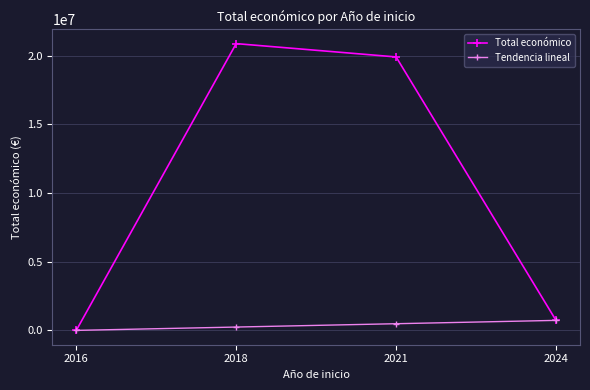

Which series changed the most between 2018 and 2024?

Total económico